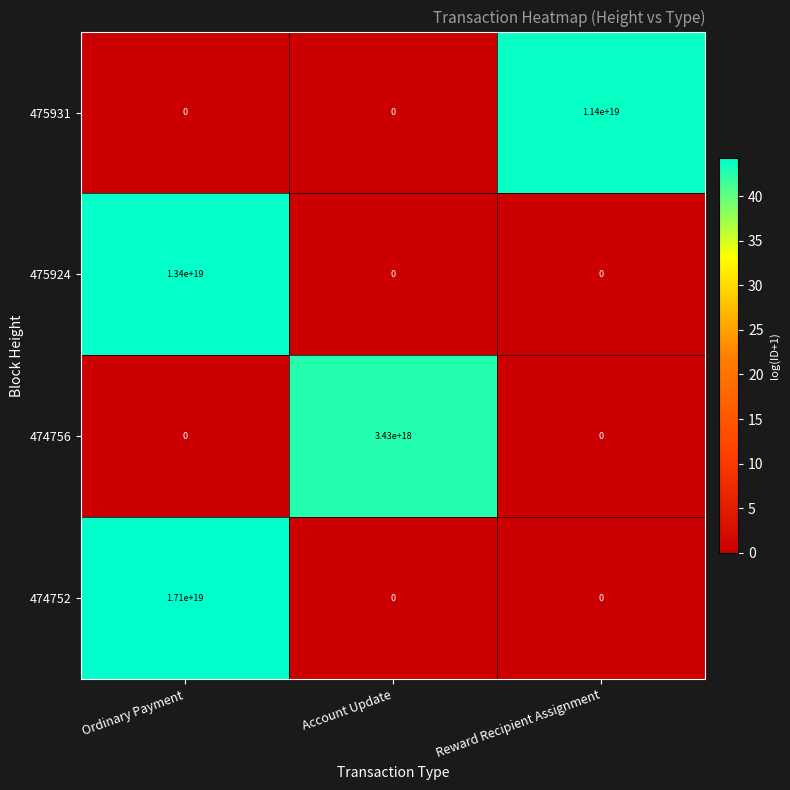

Which series has the widest spread of values?

474752